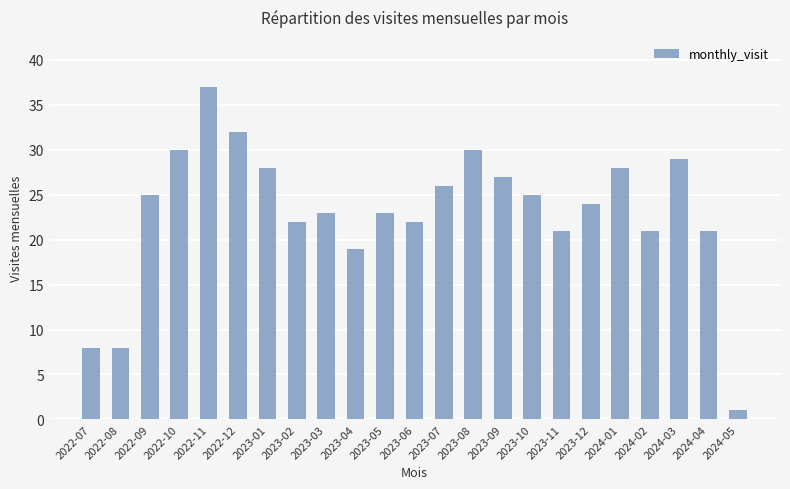

Which has a higher value, 2023-04 or 2022-12?

2022-12